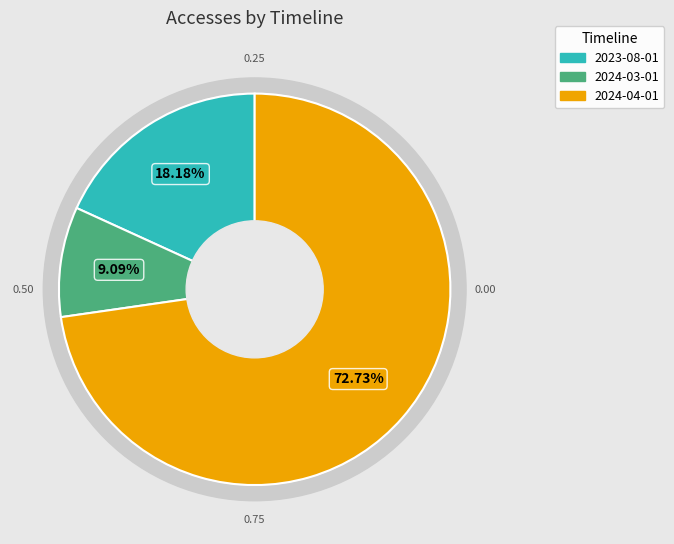

Which has a higher value, 2024-04-01 or 2023-08-01?

2024-04-01